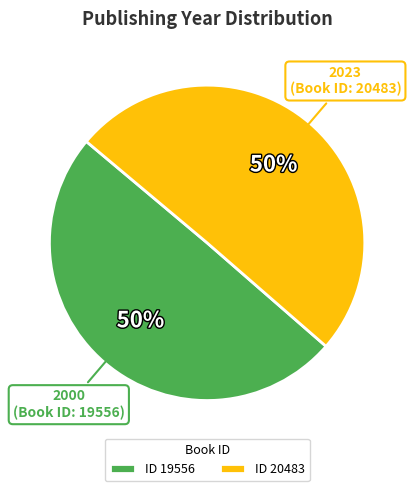

True or false: ID 19556 accounts for 50% of the total.

True